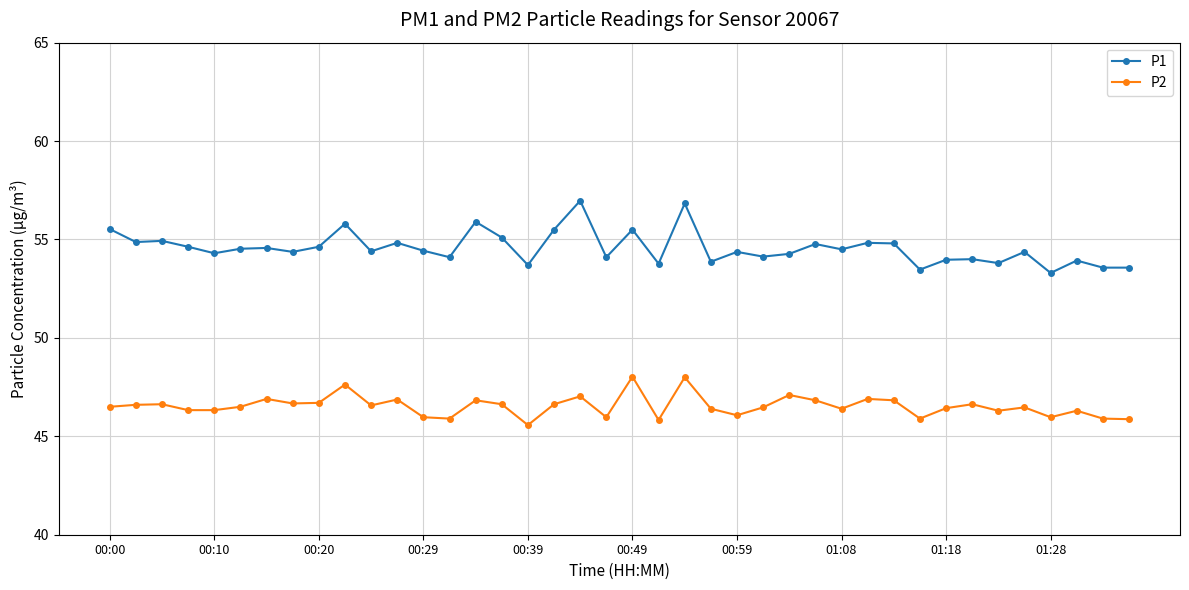

Which series has the widest spread of values?

P1